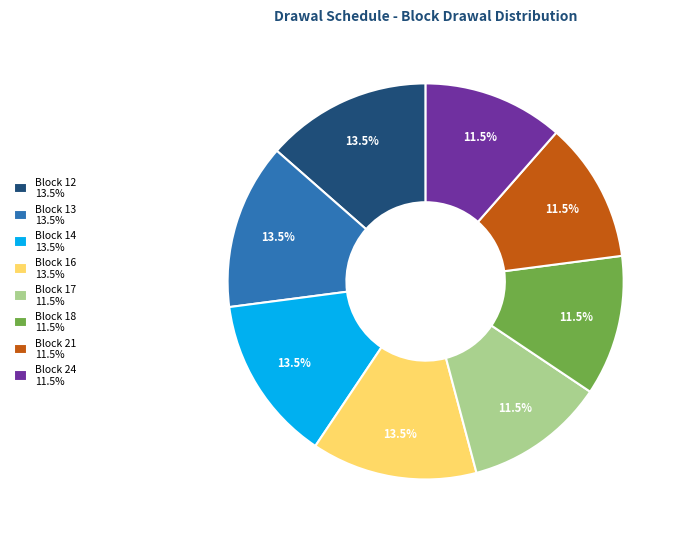

Approximately how many times larger is the value at Block 12 13.5% compared to Block 24 11.5%?

1.2